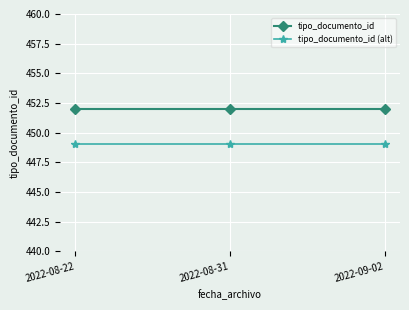

List the series in order of their peak value, lowest first.

tipo_documento_id (alt), tipo_documento_id